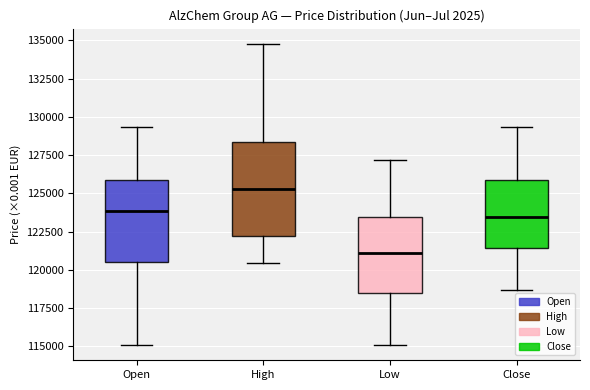

Reading left to right, transcribe this box plot: for each box, give where its median line is, the range the box spans, and where its two whiskers end, as read against the y-axis. The values are not printed on the chart, so give them approximately, as read against the axis.

Open: median 124000, box 120500 to 126000, whiskers 115000 to 129500
High: median 125500, box 122000 to 128500, whiskers 120500 to 135000
Low: median 121000, box 118500 to 123500, whiskers 115000 to 127000
Close: median 123500, box 121500 to 126000, whiskers 118500 to 129500